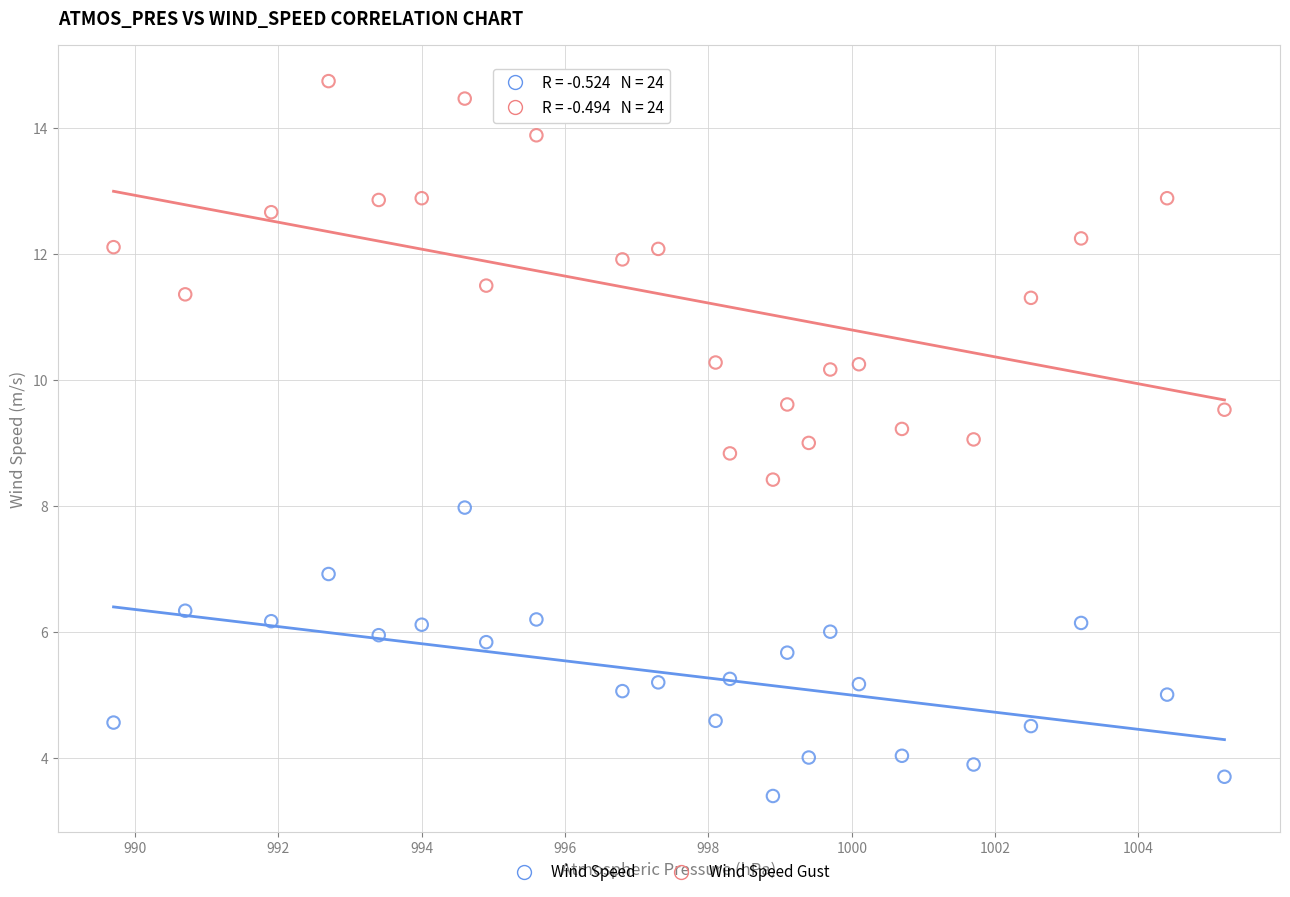

Which series has the widest spread of Y values?

Wind Speed Gust